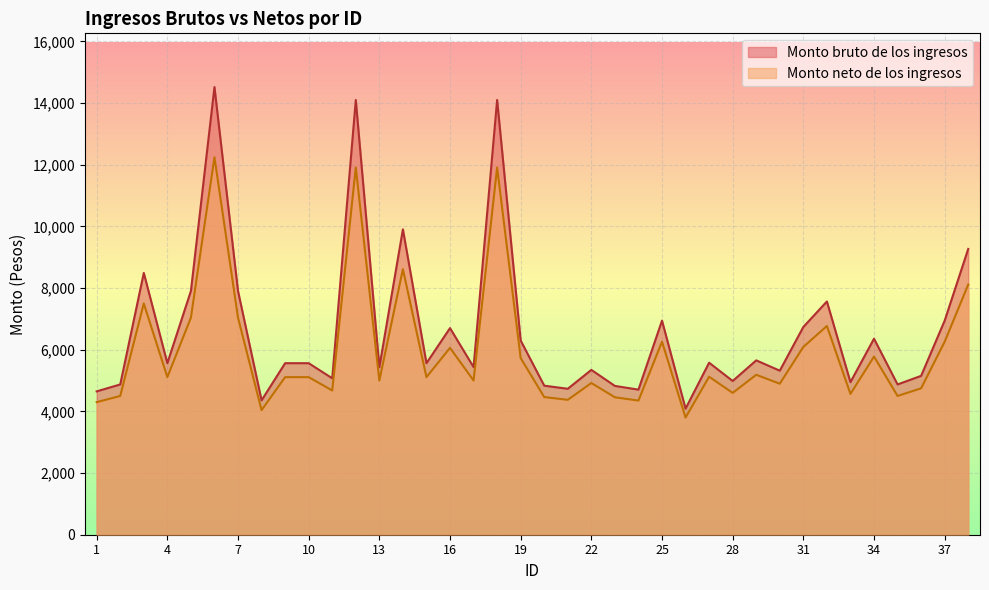

Reading right to left, extract all data points from this chart.

Monto bruto de los ingresos: 9268.8	6943.0	5152.4	4873.8	6357.1	4947.6	7564.5	6737.9	5320.4	5654.7	4986.0	5578.9	4088.3	6943.0	4705.5	4825.7	5345.2	4733.4	4833.9	6297.5	14099.4	5435.8	6700.5	5563.0	9904.6	5435.0	14099.4	5073.0	5563.0	5563.0	4357.8	7905.0	14518.4	7904.2	5563.0	8490.5	4873.8	4649.4
Monto neto de los ingresos: 8112.0	6258.9	4748.3	4500.0	5777.5	4565.8	6769.1	6090.6	4898.0	5187.4	4600.0	5123.8	3800.0	6258.9	4350.0	4457.2	4920.1	4374.9	4464.5	5727.4	11910.8	5000.9	6059.9	5110.4	8612.0	5000.1	11910.8	4677.6	5110.4	5110.4	4040.2	7039.6	12240.3	7039.0	5110.4	7500.0	4500.0	4300.0